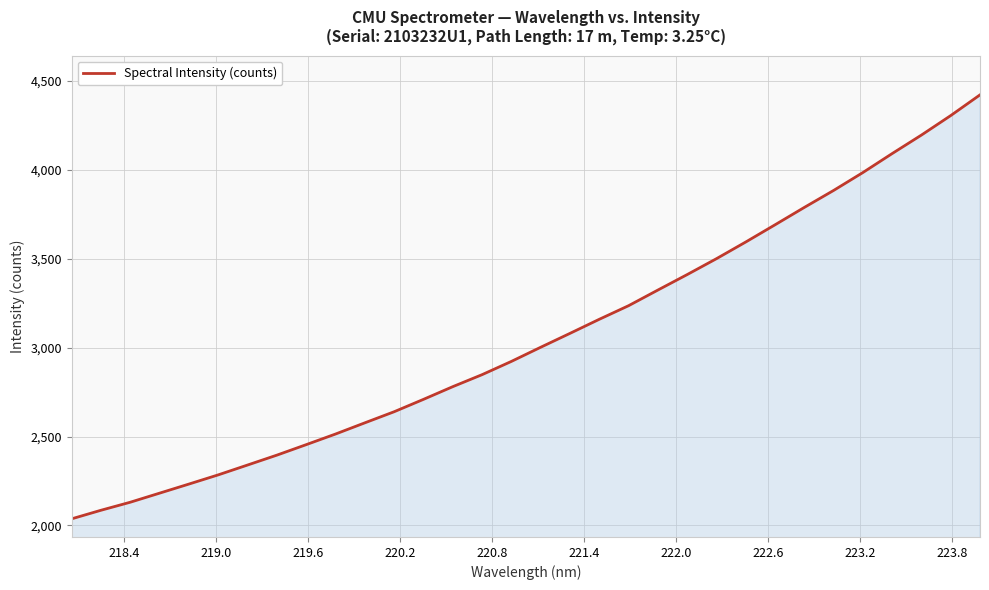

How many values exceed 3002?

16